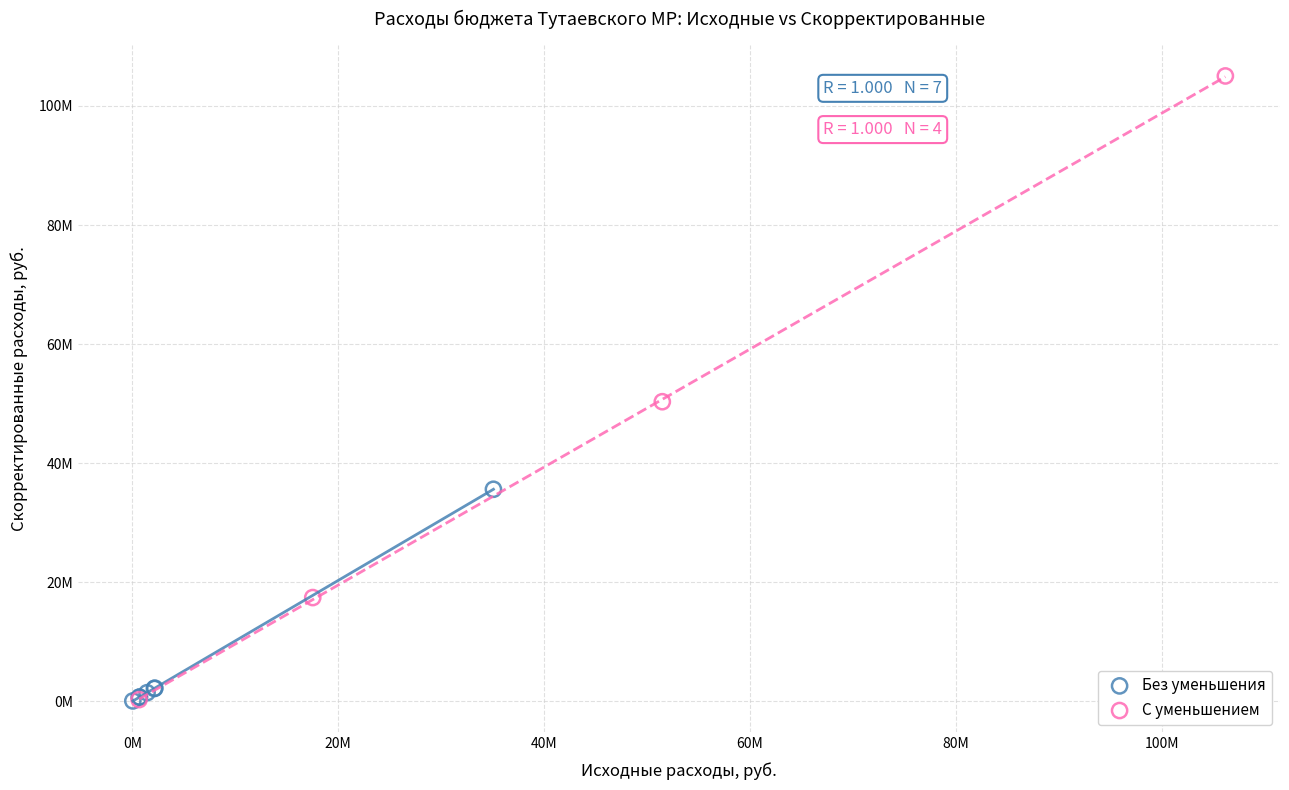

Which series has the widest spread of Y values?

С уменьшением